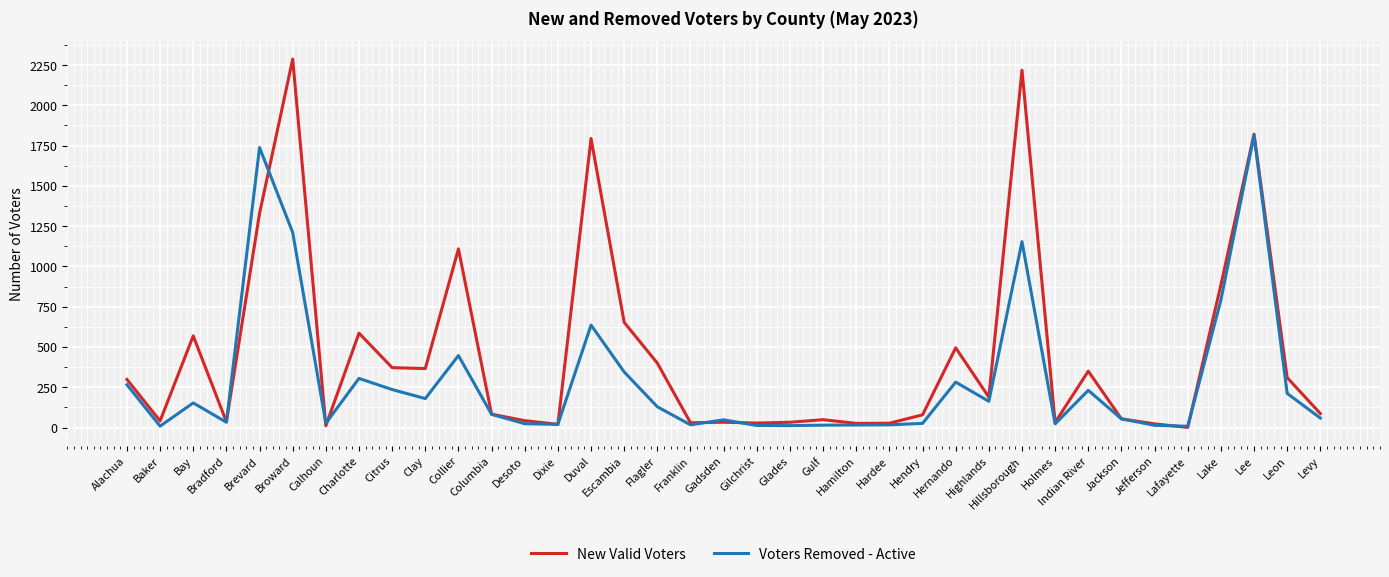

At which category does New Valid Voters reach its first local valley?

Baker